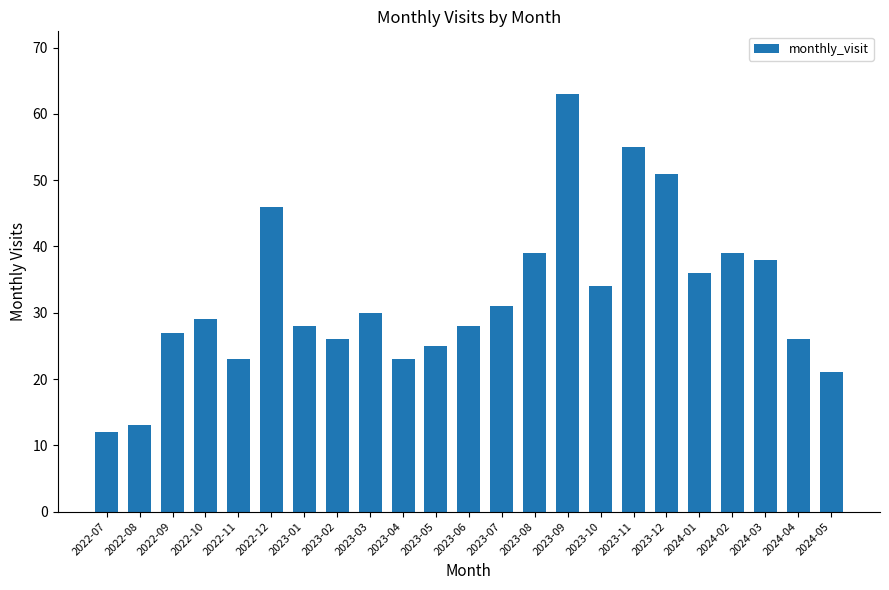

How many bars are there in total?

23